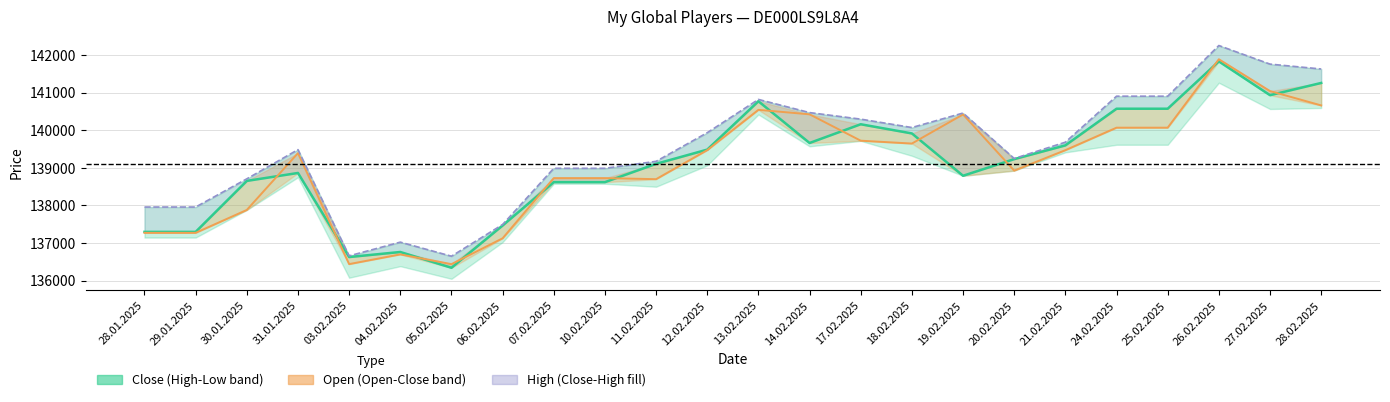

Which category has the highest value across all series?

26.02.2025